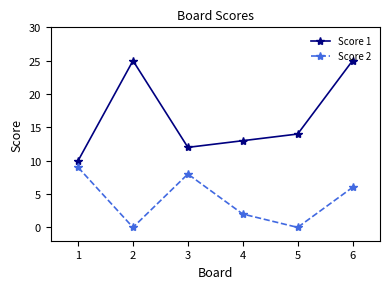

What value does the Score 1 series have at 3?

12